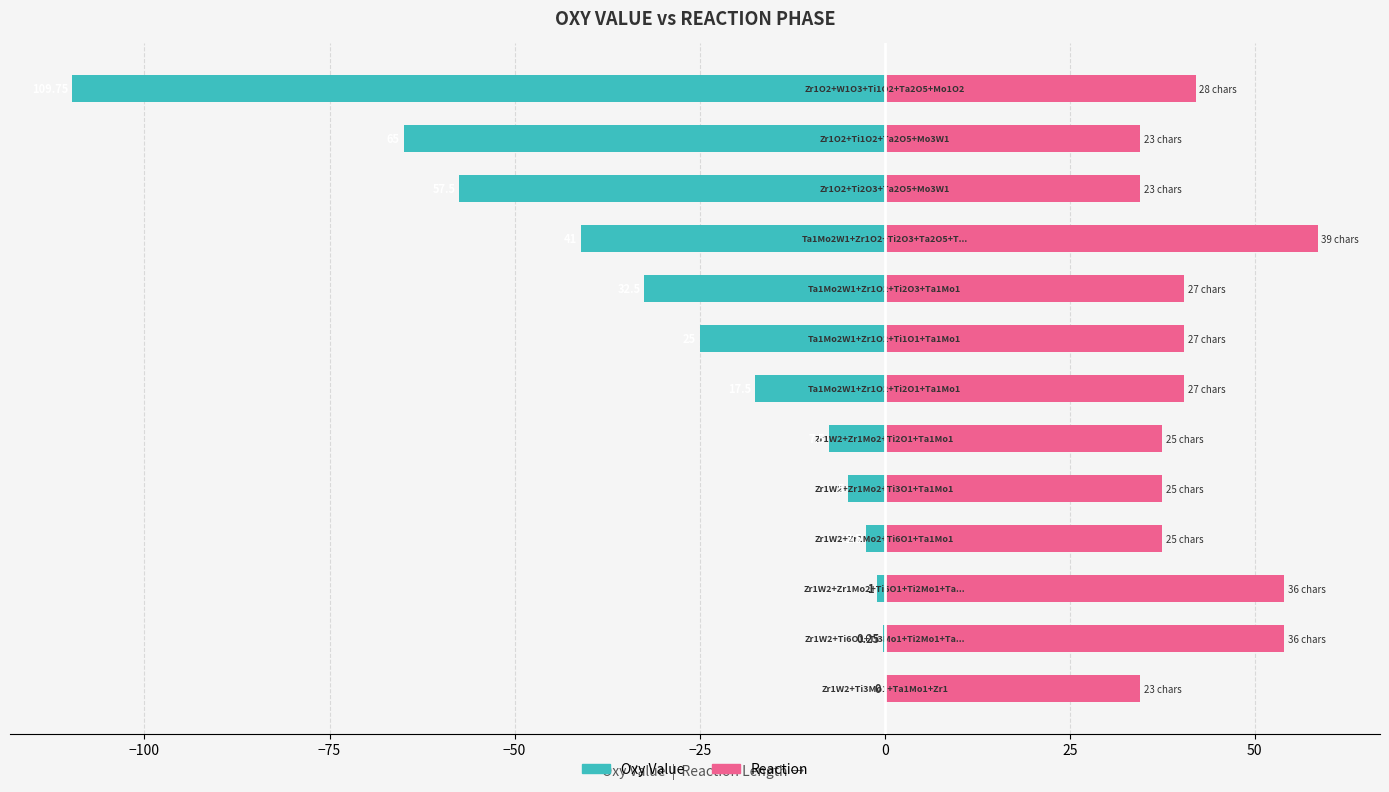

What is the average value of the oxy value series?

-28.0